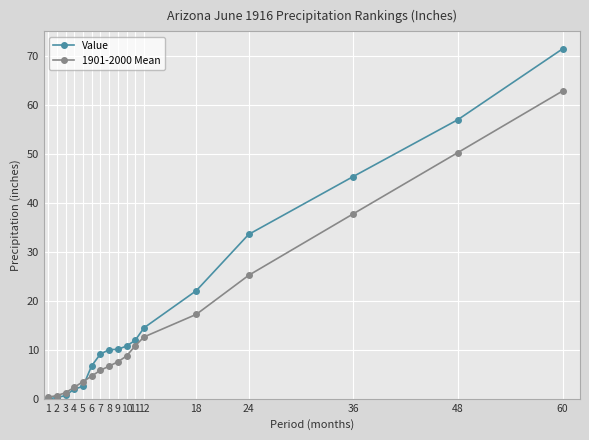

How many lines are shown in the chart?

2